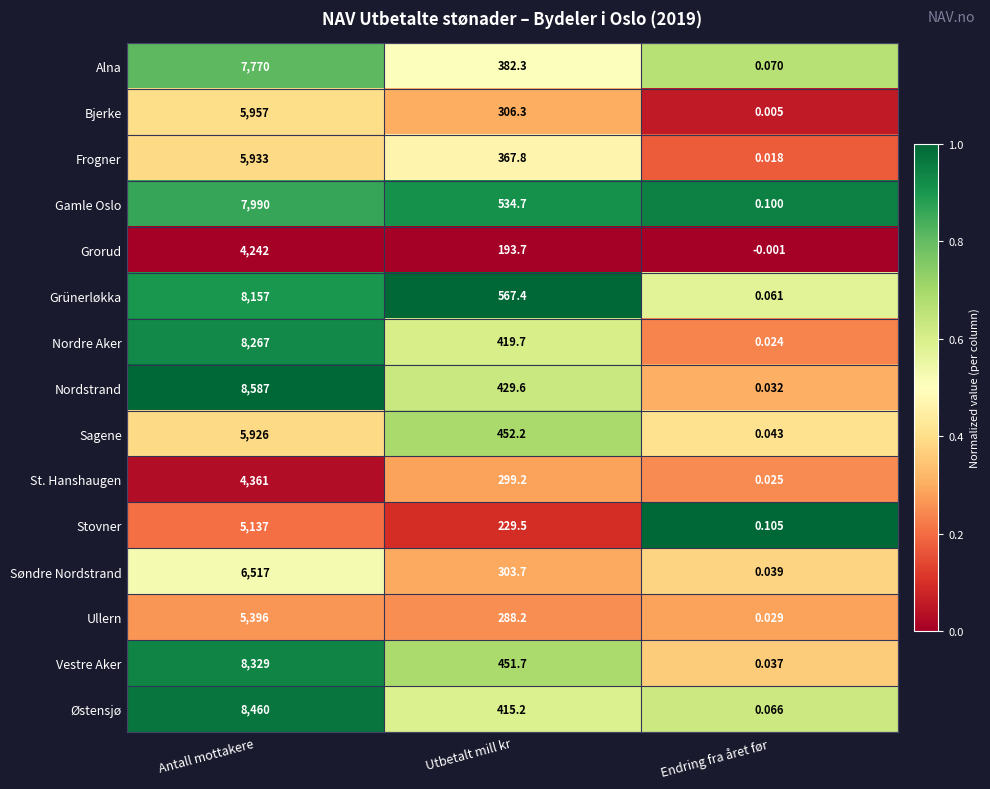

Which series has the widest spread of values?

Nordstrand